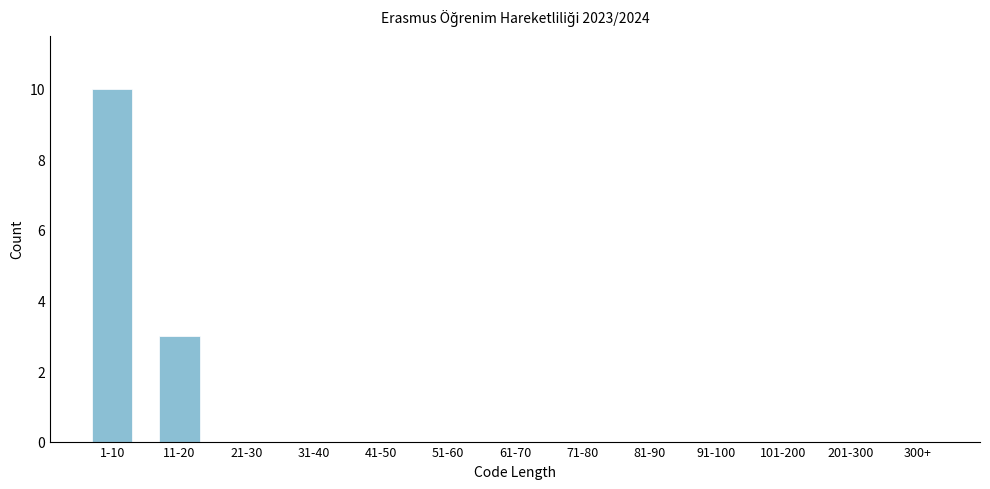

Reading left to right, what are all the values shown in this chart?

1-10=10	11-20=3	21-30=0	31-40=0	41-50=0	51-60=0	61-70=0	71-80=0	81-90=0	91-100=0	101-200=0	201-300=0	300+=0